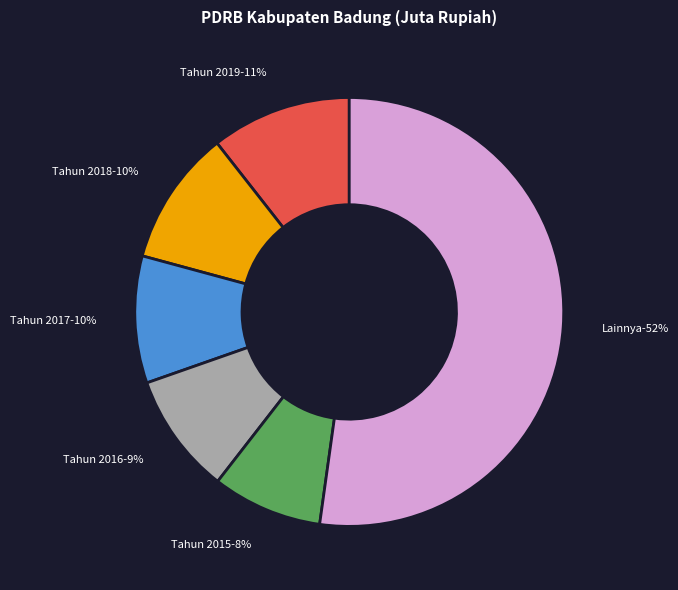

True or false: Tahun 2011 accounts for 14% of the total.

False